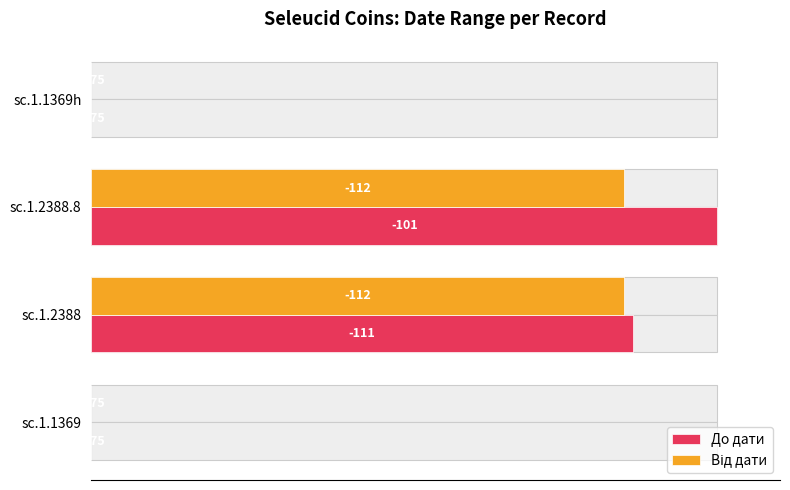

Which series has the largest total across all categories?

До дати